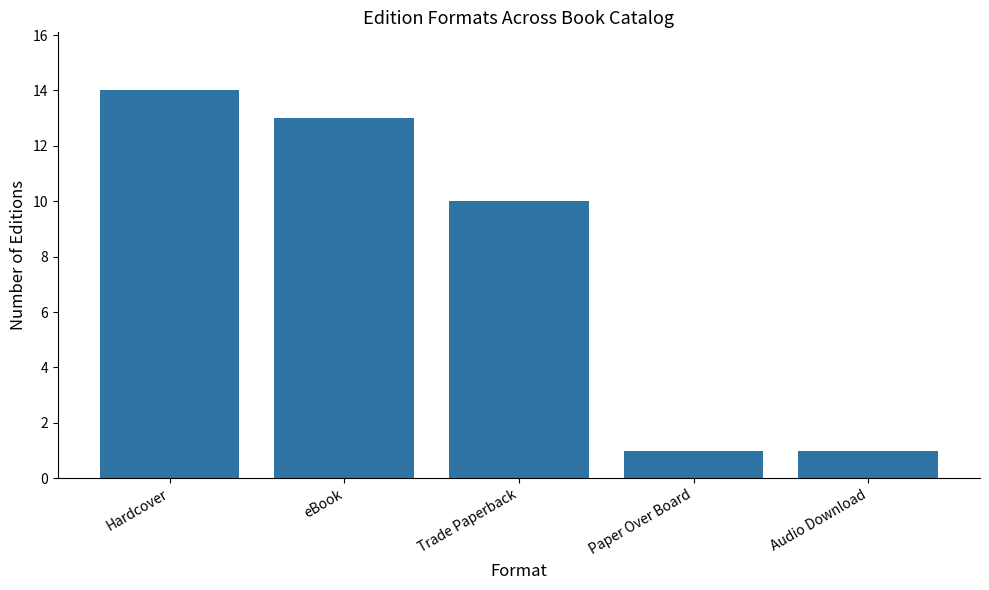

The value at Trade Paperback is 10. True or false?

True